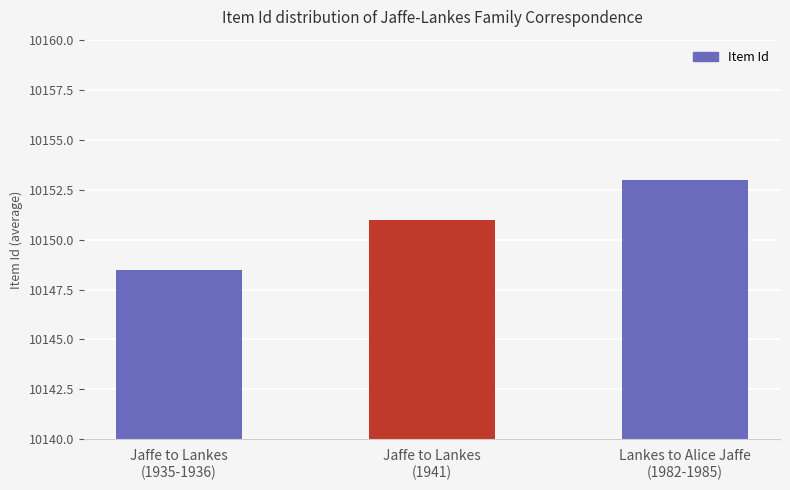

What position from the right is Jaffe to Lankes
(1941)?

2